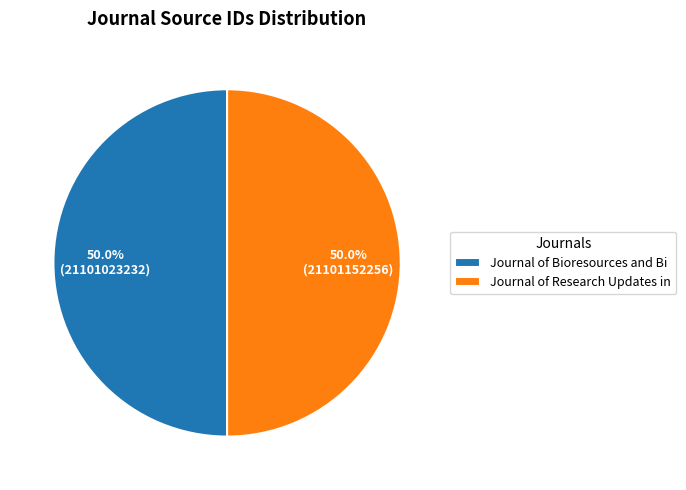

How many segments does this pie chart have?

2